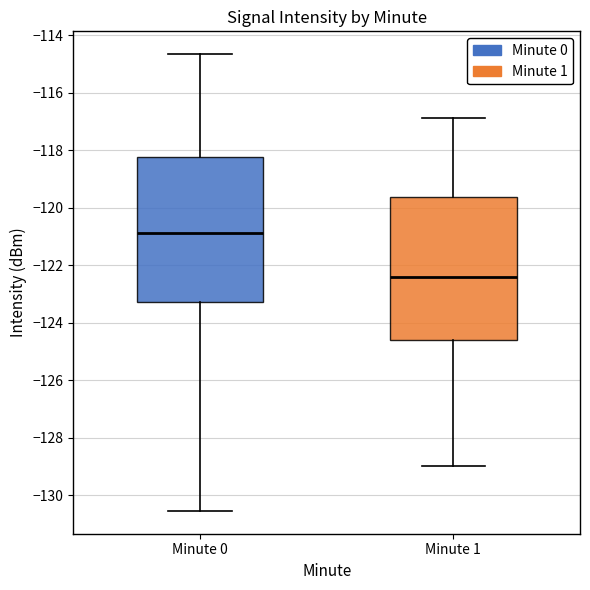

Reading left to right, transcribe this box plot: for each box, give where its median line is, the range the box spans, and where its two whiskers end, as read against the y-axis. The values are not printed on the chart, so give them approximately, as read against the axis.

Minute 0: median -120.8, box -123.2 to -118.2, whiskers -130.6 to -114.6
Minute 1: median -122.4, box -124.6 to -119.6, whiskers -129.0 to -116.8